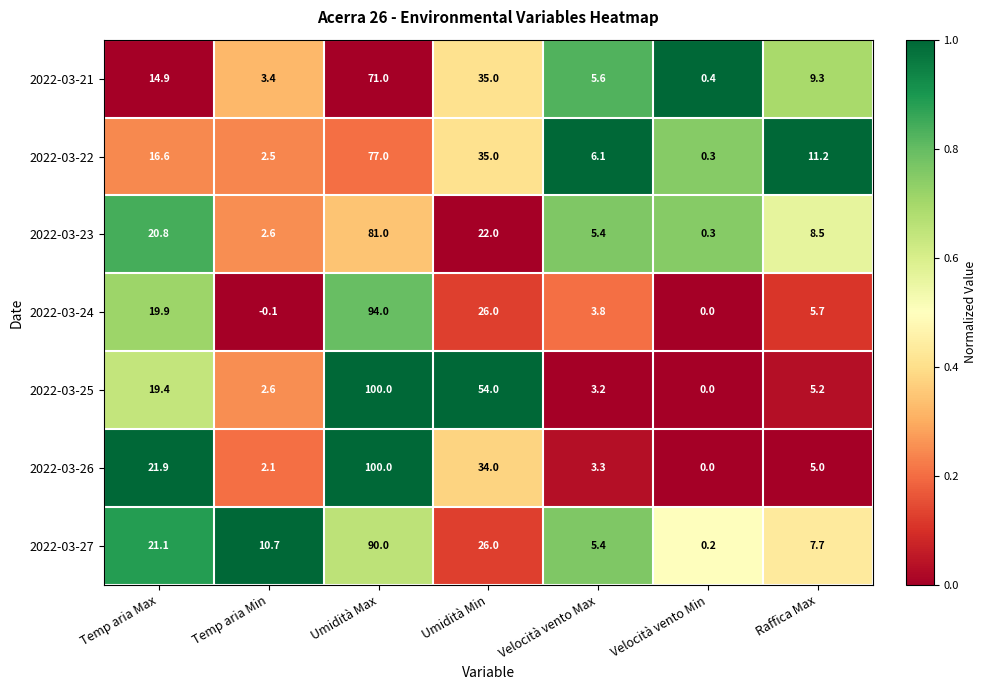

True or false: 2022-03-24 has a value of 143.7 at Umidità Max.

False